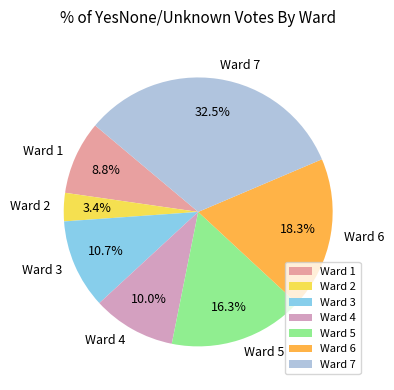

True or false: Ward 6 accounts for 9% of the total.

False